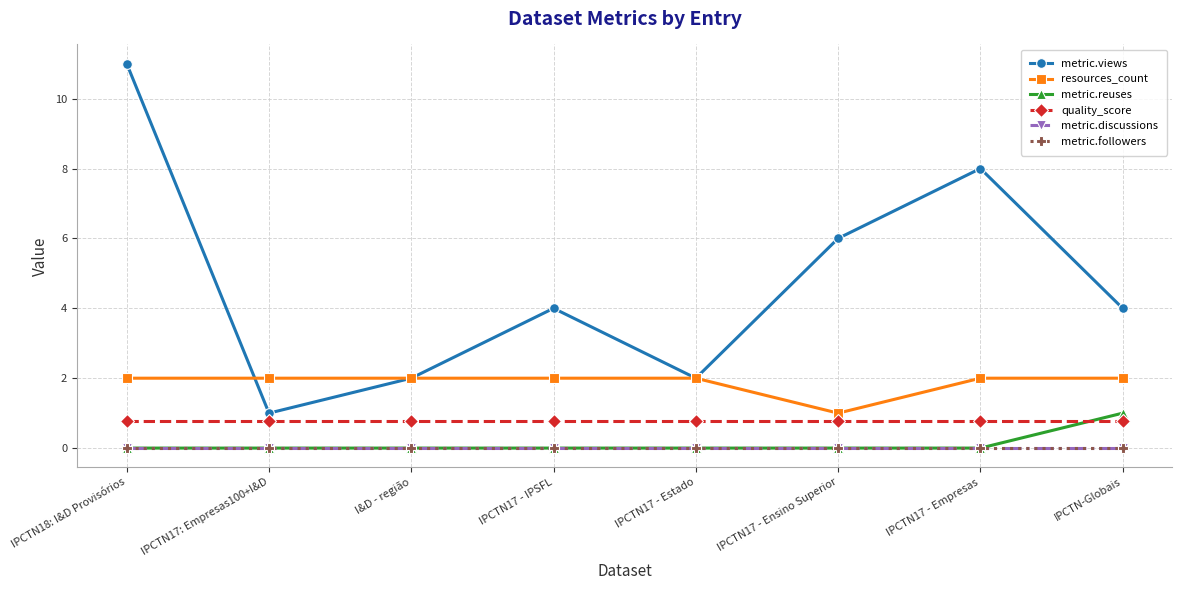

The value of quality_score at IPCTN-Globais is 0.4. True or false?

False